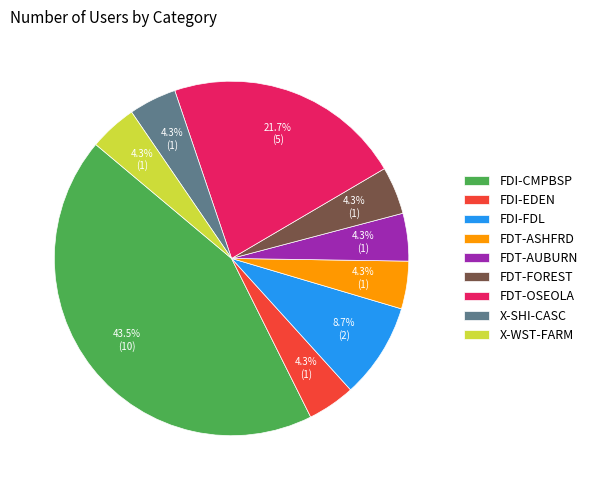

Is it true that FDI-FDL is 2% of the pie?

False